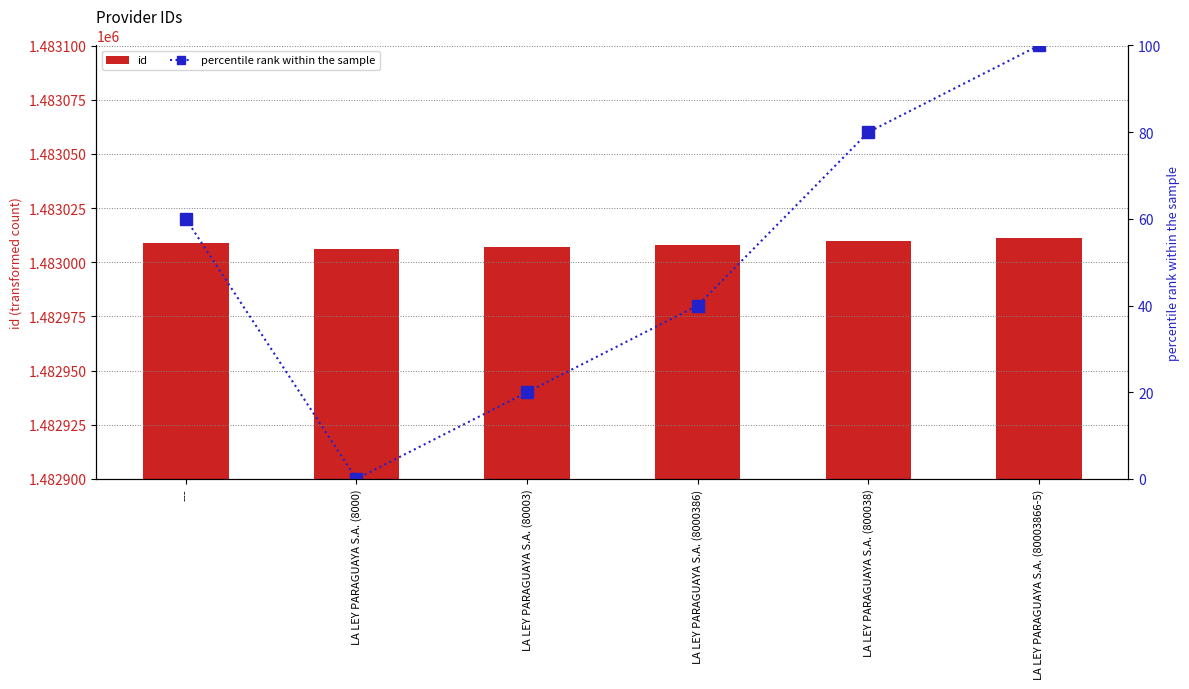

At ---, list the series in order from largest to smallest.

id, percentile rank within the sample